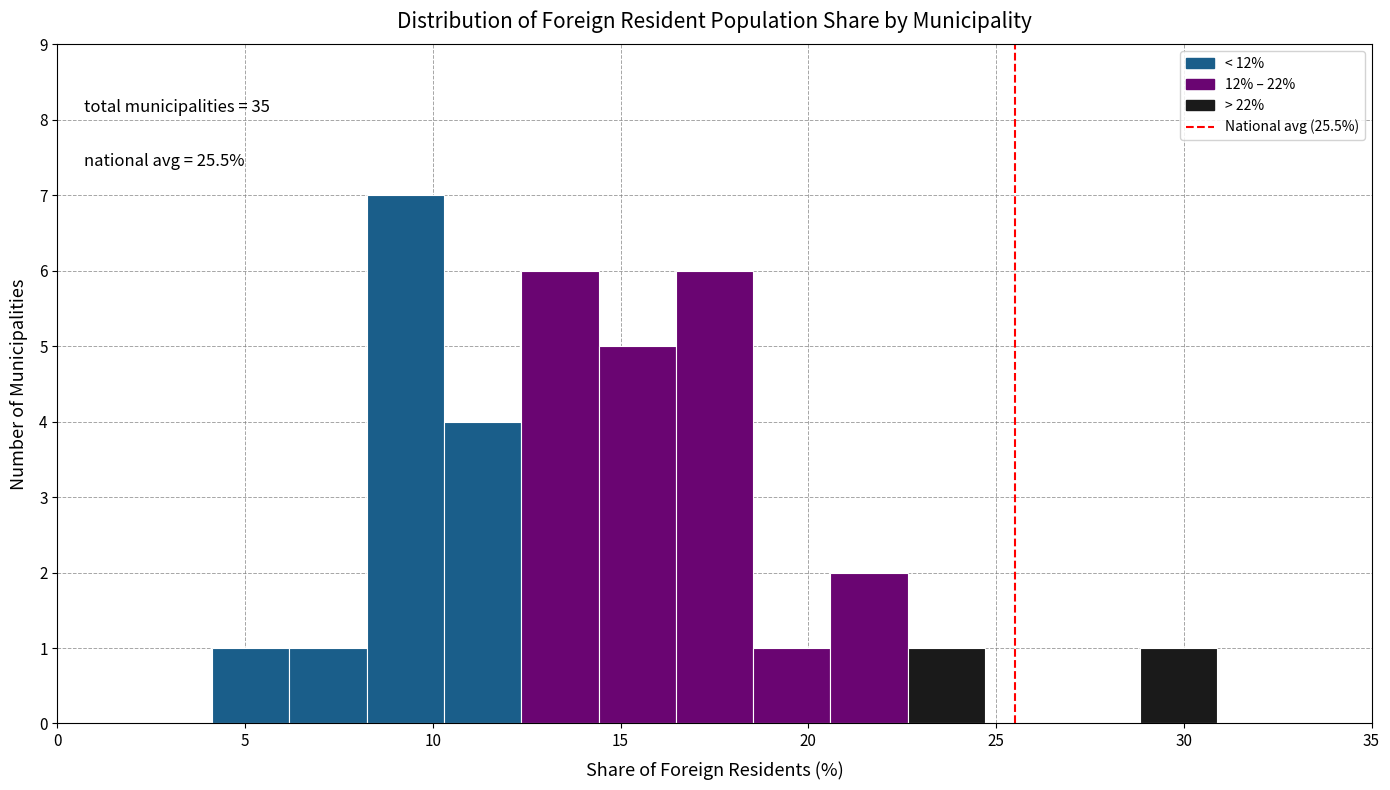

Over which range of the x-axis is the bar tallest?

8.0 to 10.5